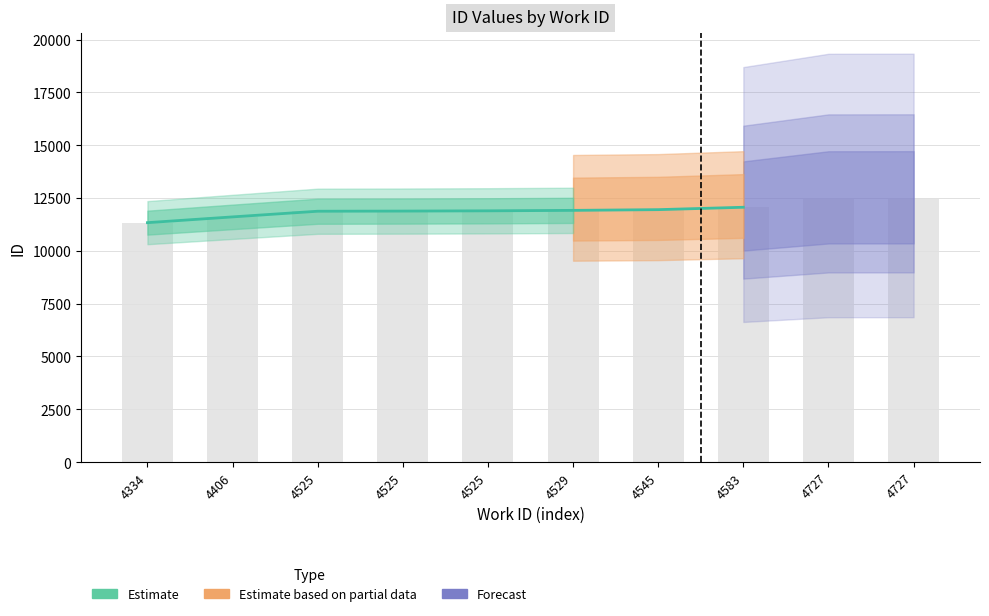

True or false: the data shows 11333 at 4334.

True